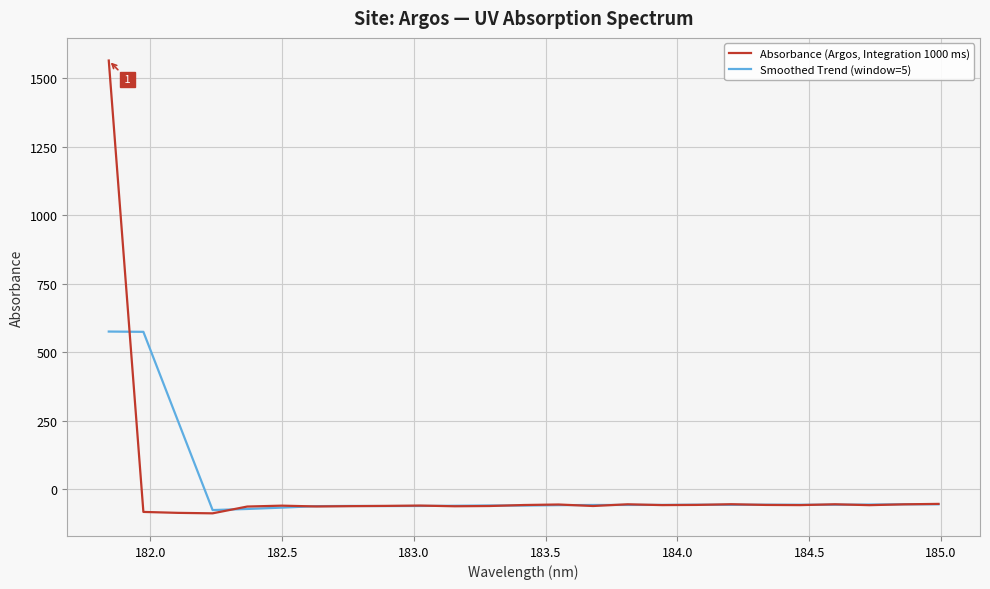

What is the minimum value for Smoothed Trend (window=5)?

-75.8